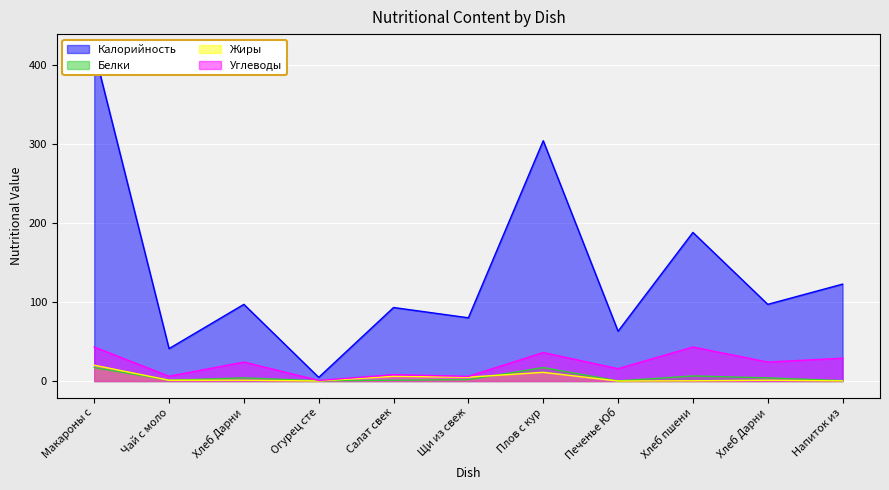

How many values in the Калорийность series are below 97?

5